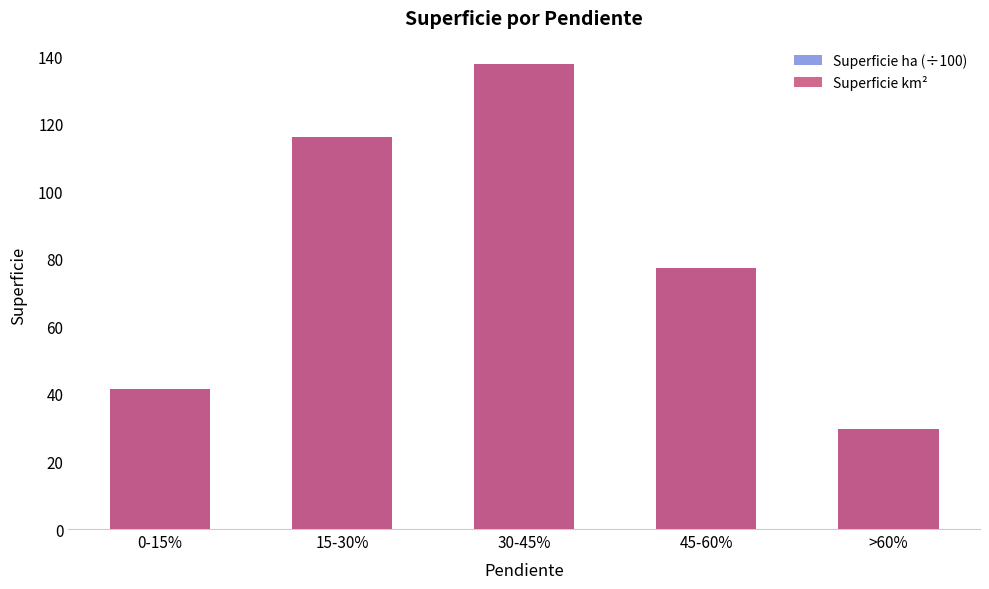

What are all the series names shown in the legend?

Superficie ha (÷100), Superficie km²